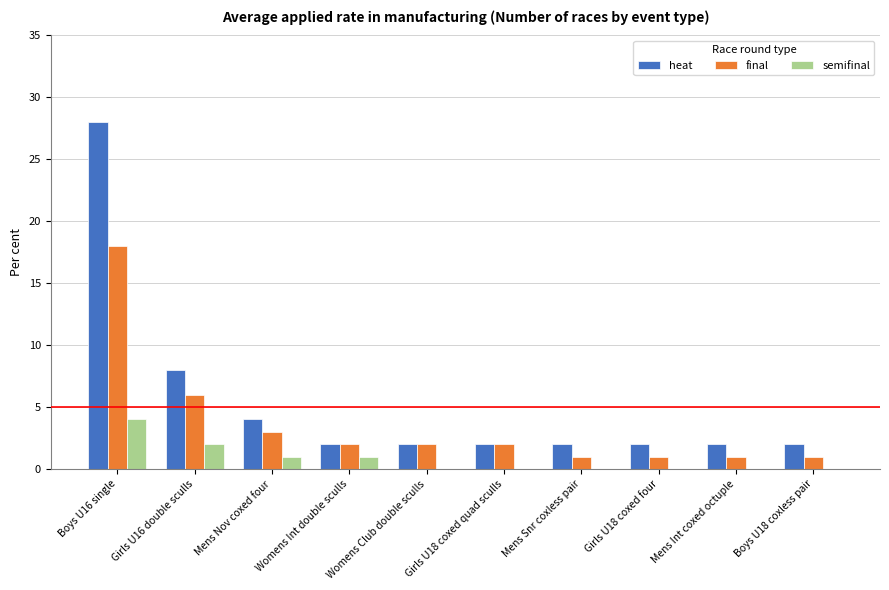

Where does the final series first go above 2?

Boys U16 single